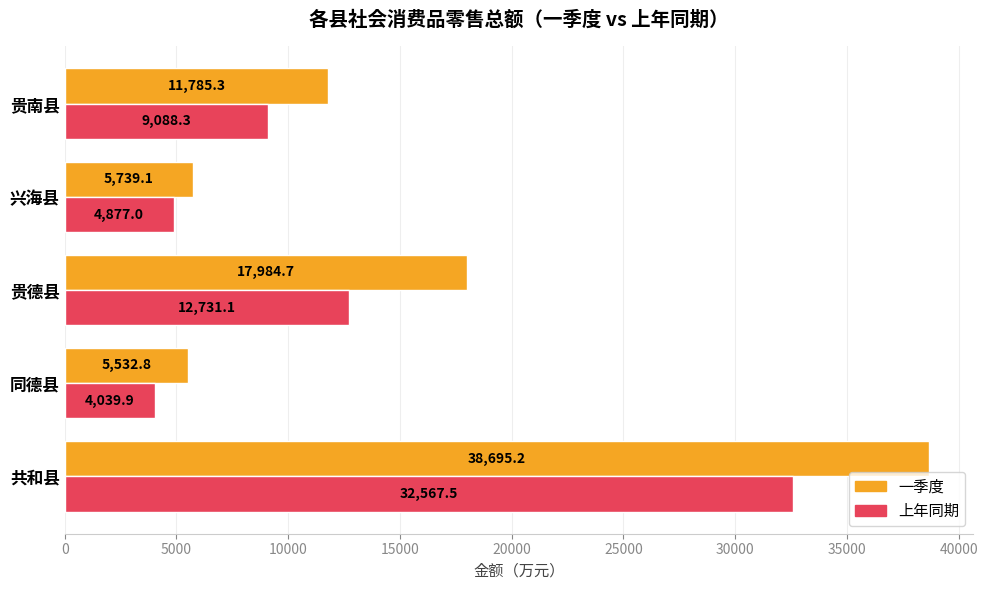

Which category has the lowest value across all series?

同德县